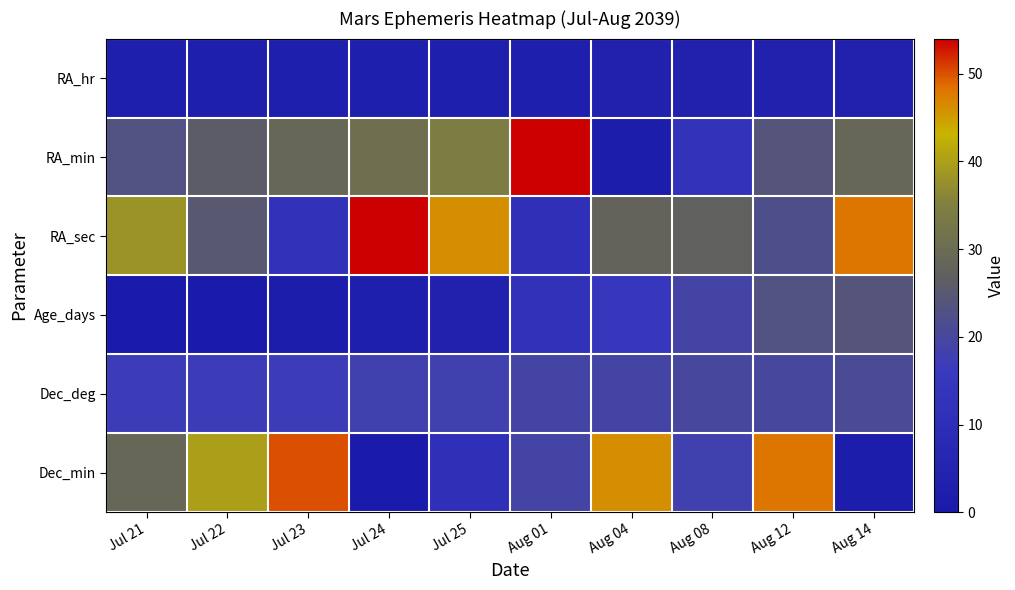

At how many categories does at least one series exceed 19?

10